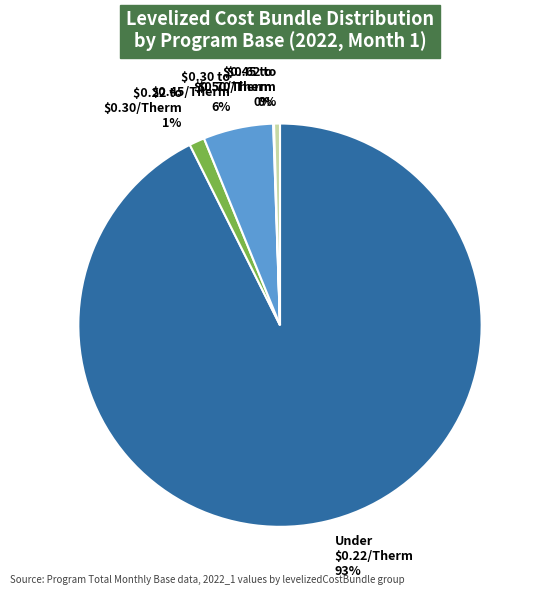

To the nearest percent, what portion does Under $0.22/Therm represent?

93%